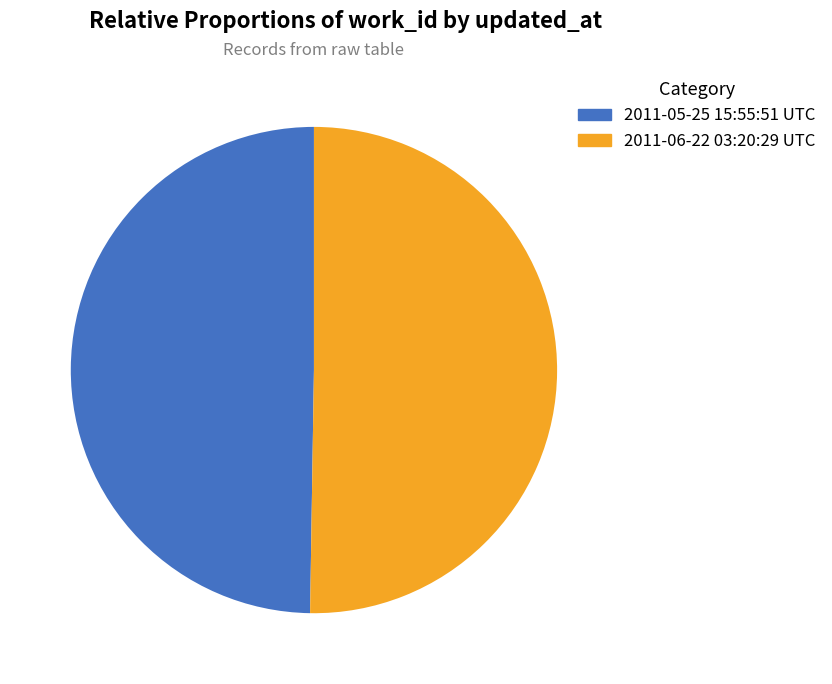

Which category has the biggest portion of the pie?

2011-06-22 03:20:29 UTC